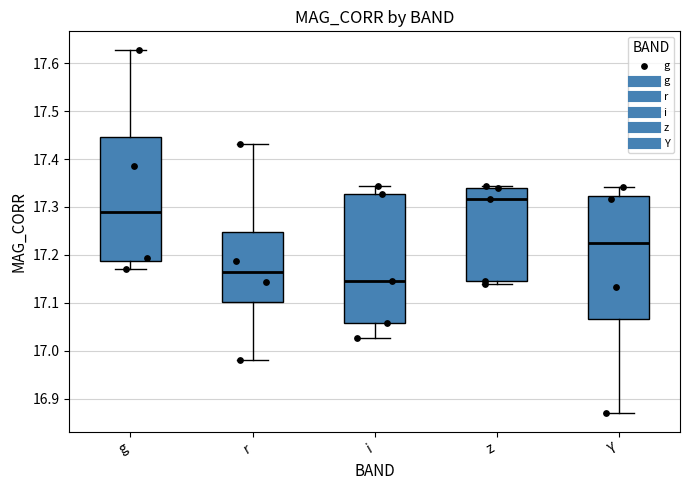

Which box is the tallest, from its lower edge to its upper edge?

i